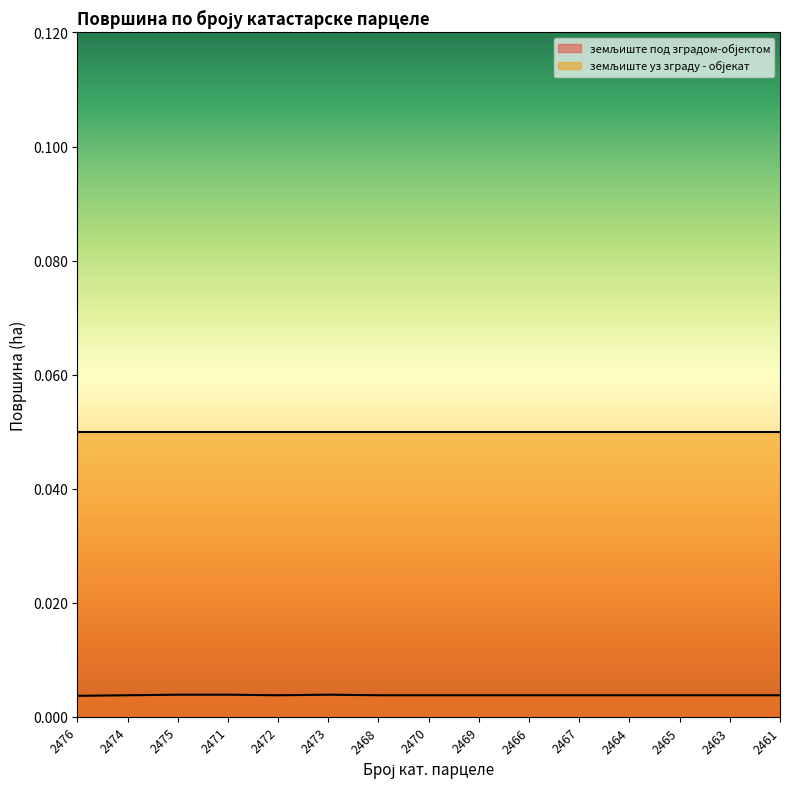

Rank the categories by value from highest to lowest.

2475, 2471, 2473, 2474, 2472, 2468, 2470, 2469, 2466, 2467, 2464, 2465, 2463, 2461, 2476